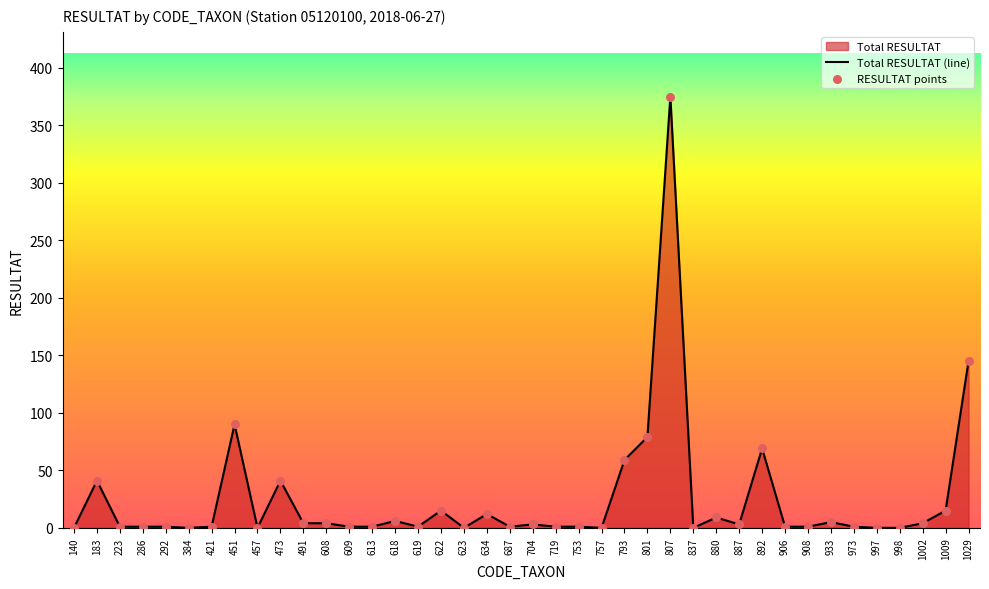

What is the change in value from 451 to 837?

-90